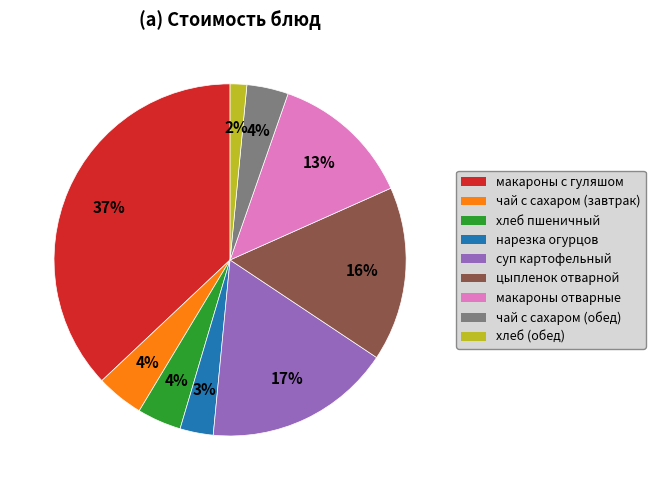

To the nearest percent, what is the difference between the largest and smallest slice percentages?

35%